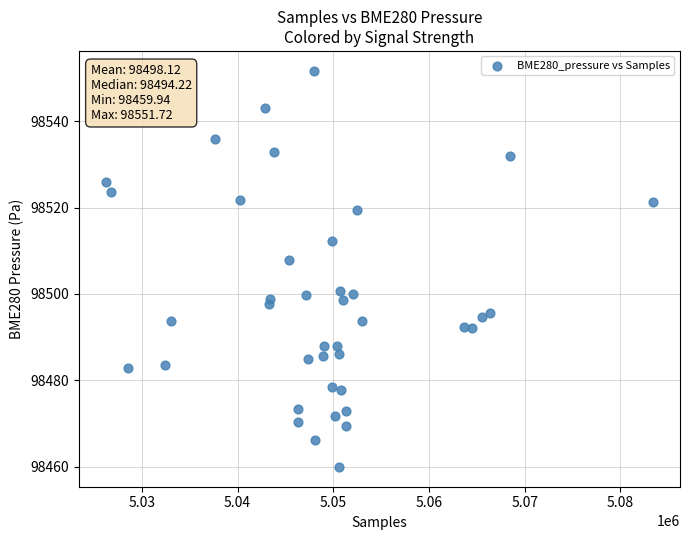

What Y value in the scatter plot is closest to 98505?

98507.9